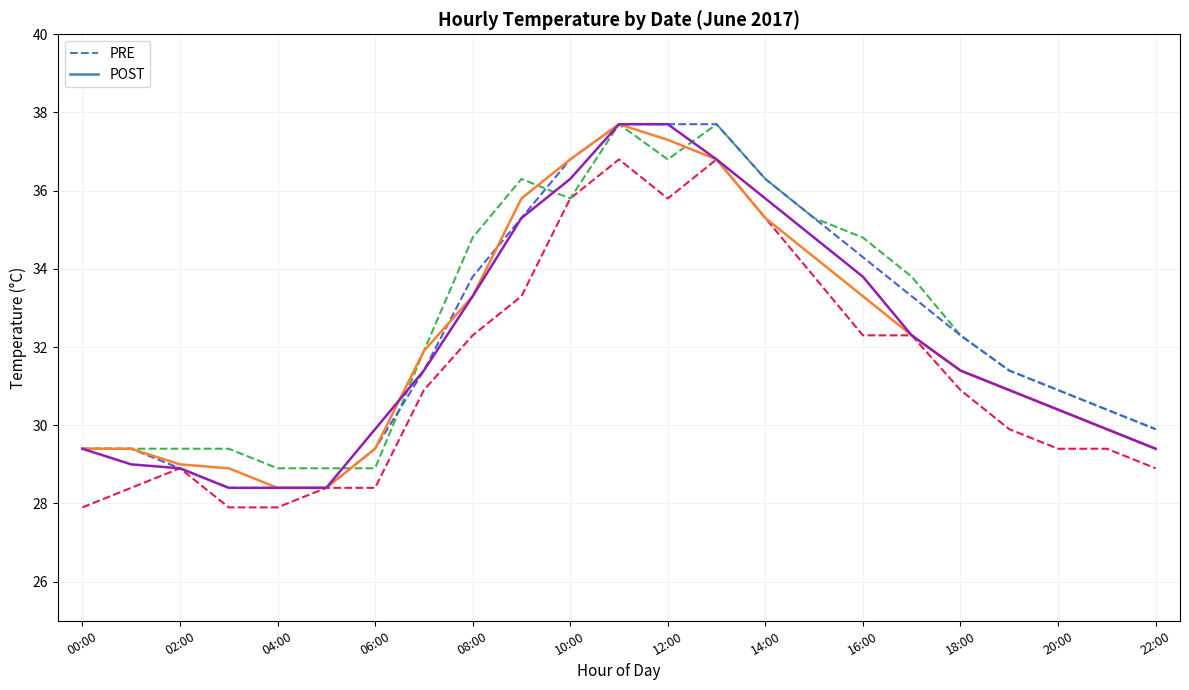

Does the chart have visible grid lines?

Yes